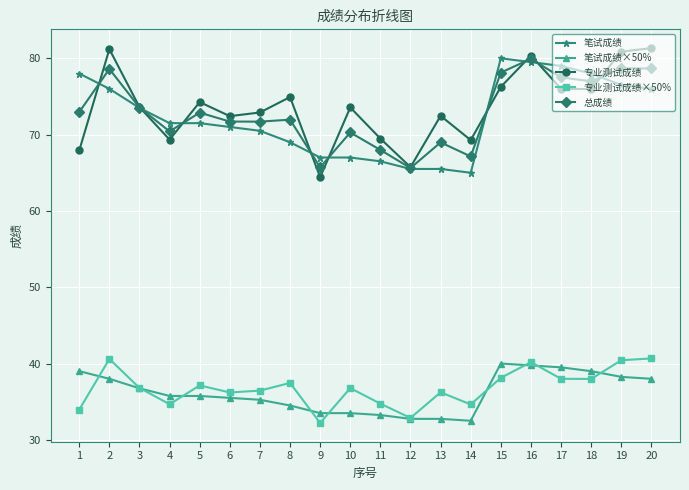

Is the value of 专业测试成绩 at 2 greater than the value of 笔试成绩 at 20?

Yes